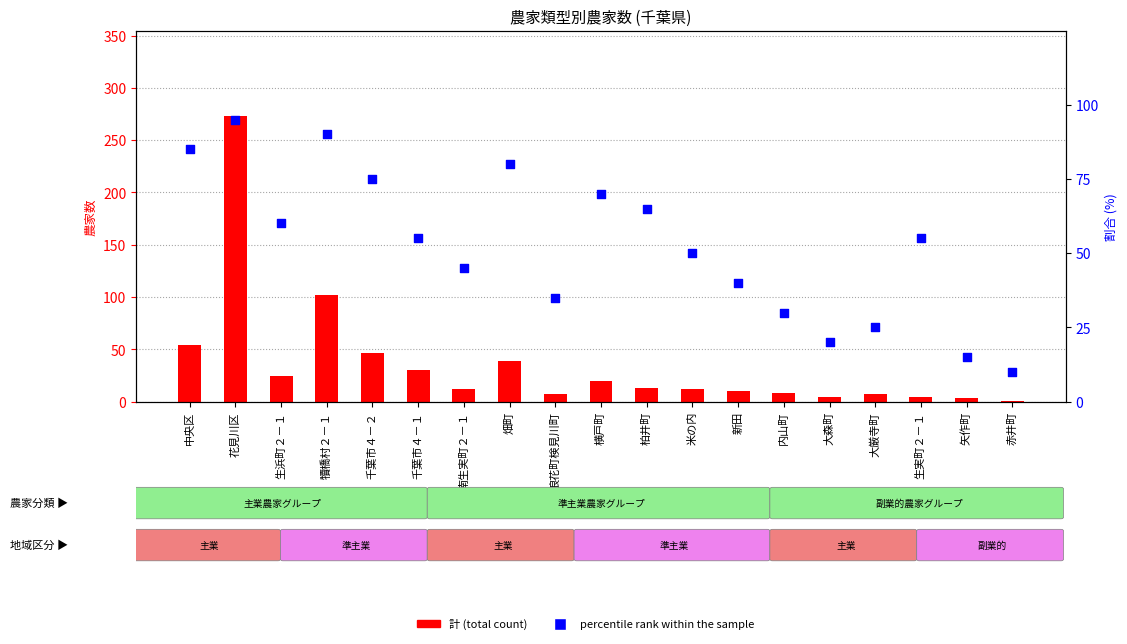

Which series has the largest Y range (max minus min)?

計 (total)